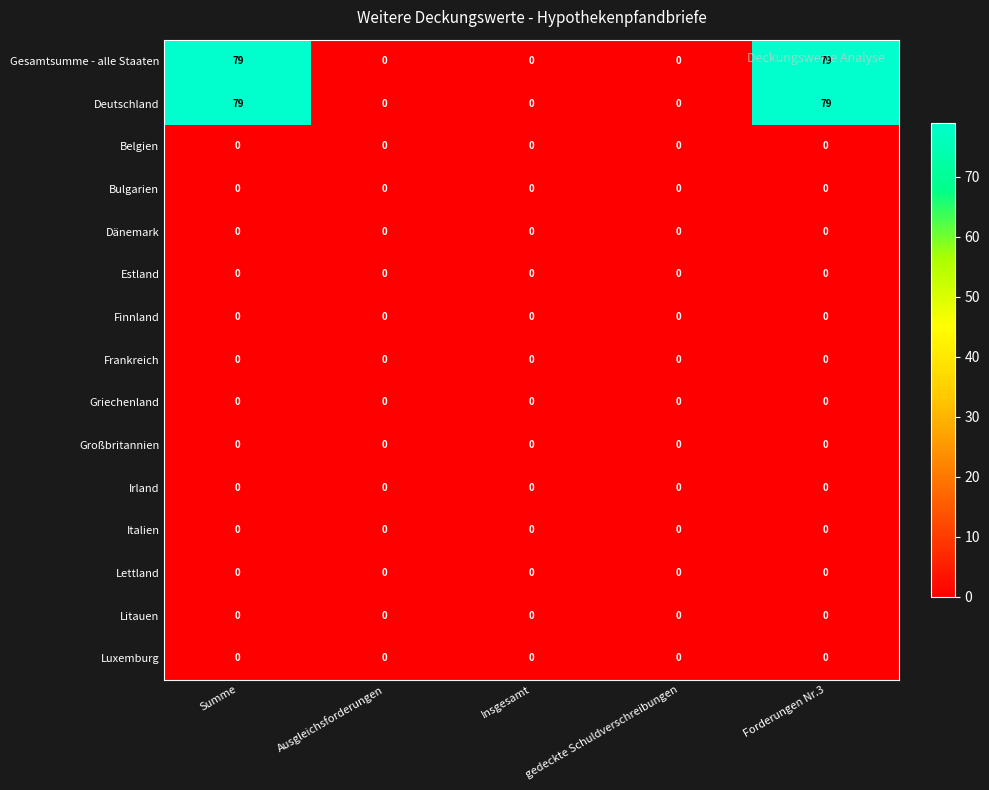

What is the greatest value displayed?

79